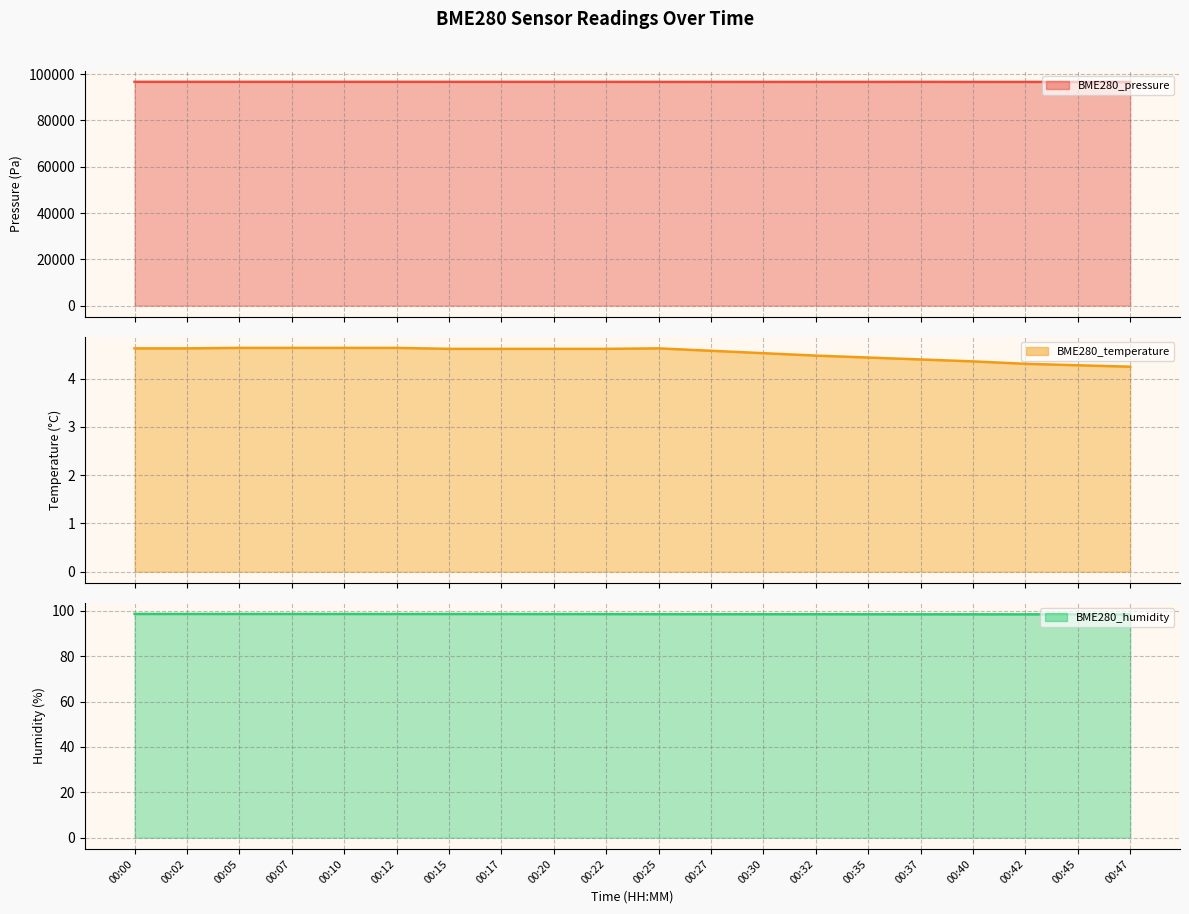

What is the difference between the second highest and second lowest values in the BME280_temperature series?

0.4